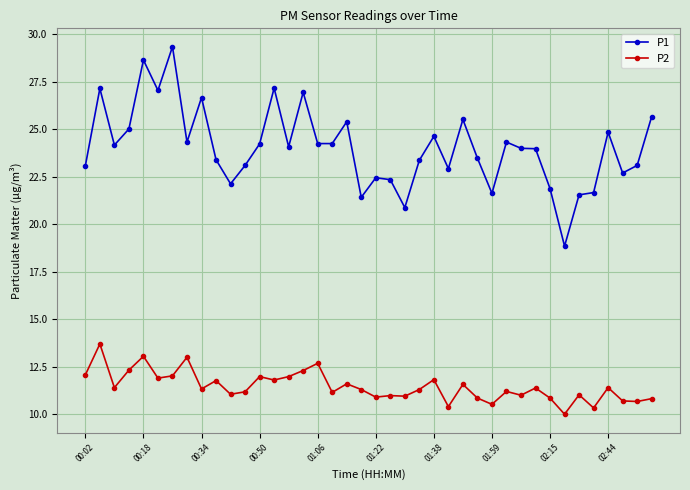

How many categories are shown in the chart?

40